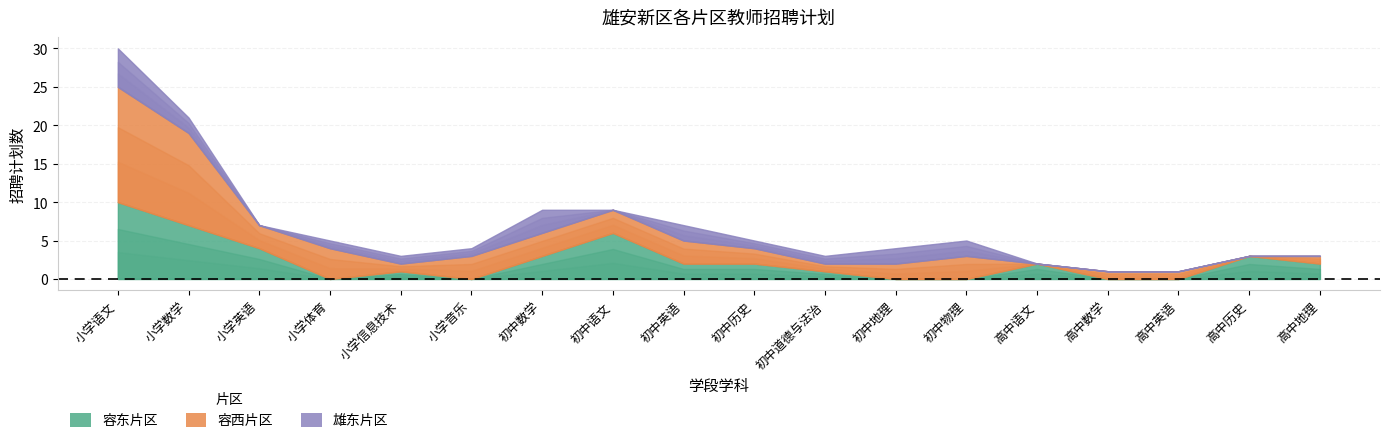

Which series changed the most between 小学信息技术 and 小学音乐?

容西片区